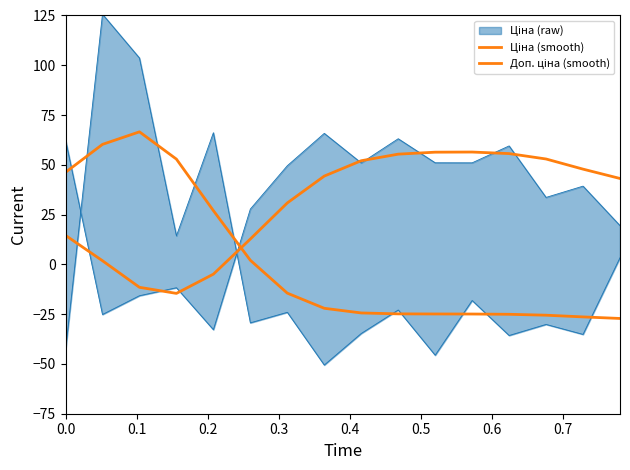

Count the number of categories in the chart.

16